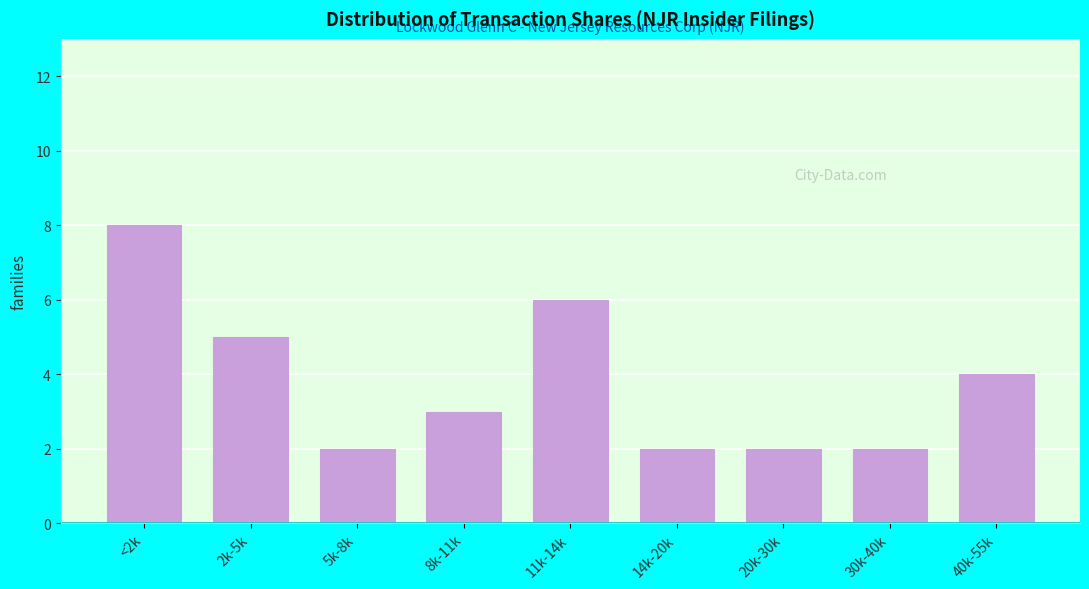

Reading right to left, transcribe all the data shown in this chart.

40k-55k=4	30k-40k=2	20k-30k=2	14k-20k=2	11k-14k=6	8k-11k=3	5k-8k=2	2k-5k=5	<2k=8